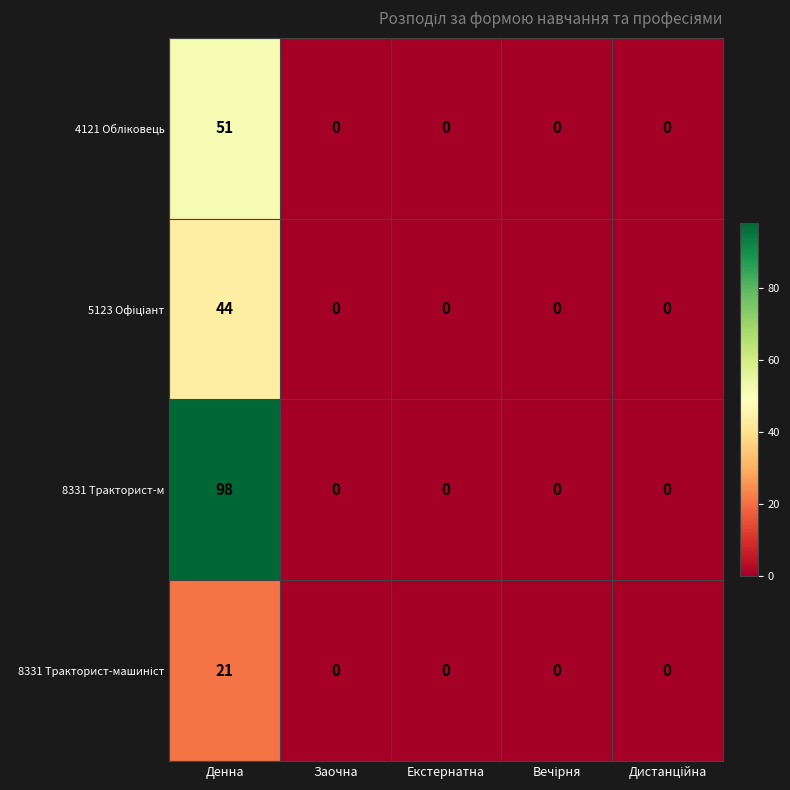

At which label does 8331 Тракторист-м reach its peak?

Денна